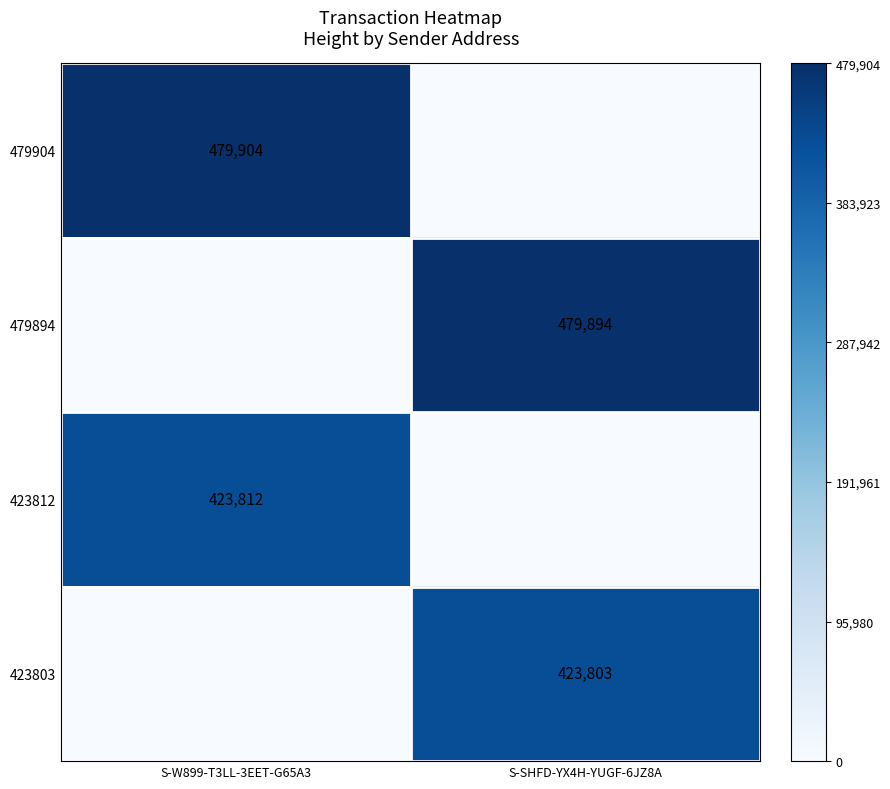

Is the value of 423803 at S-SHFD-YX4H-YUGF-6JZ8A greater than the value of 423812 at S-W899-T3LL-3EET-G65A3?

No